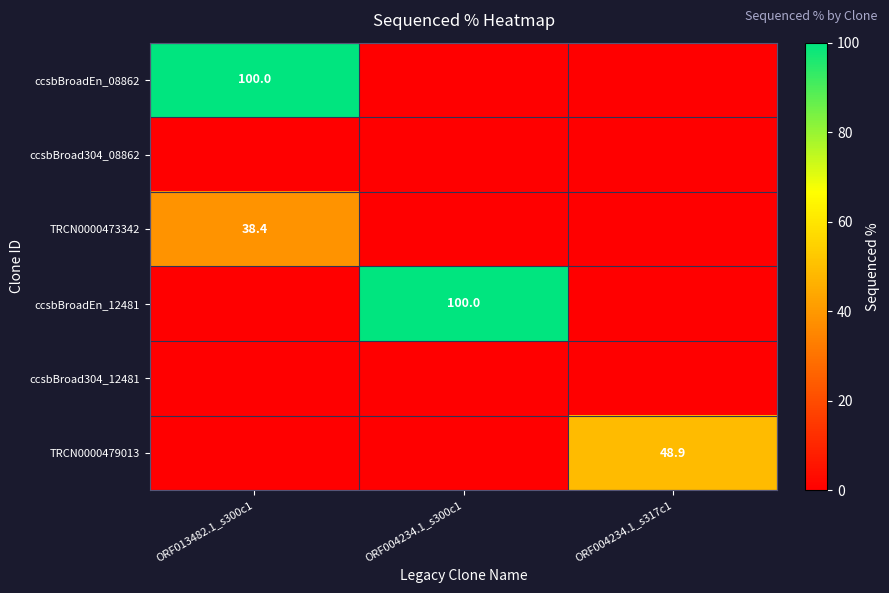

At which category does the chart reach its minimum across all series?

ORF004234.1_s300c1